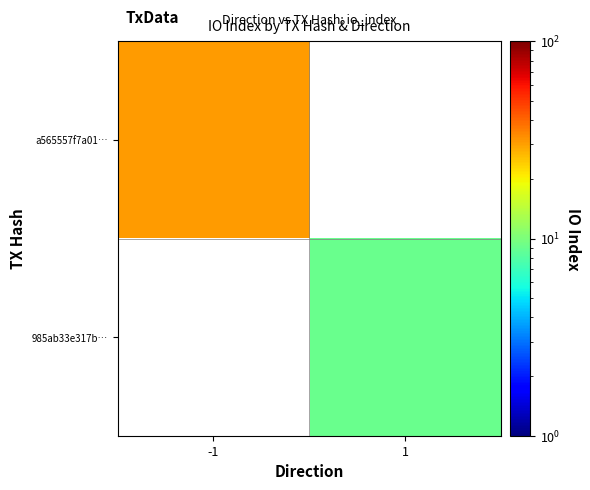

Which label corresponds to the smallest value in the chart?

1